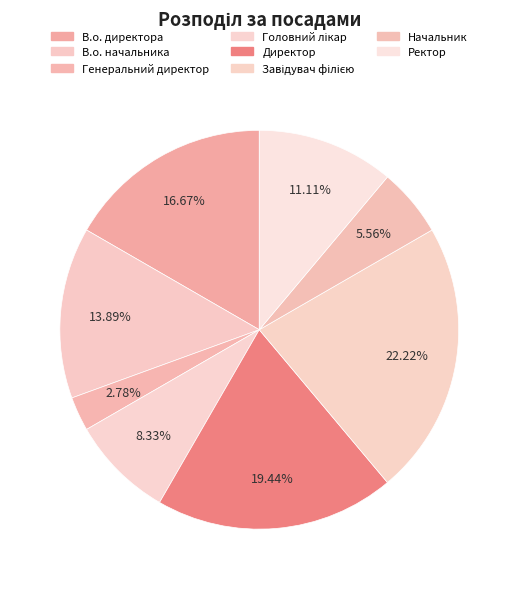

Is it true that Директор is 32% of the pie?

False